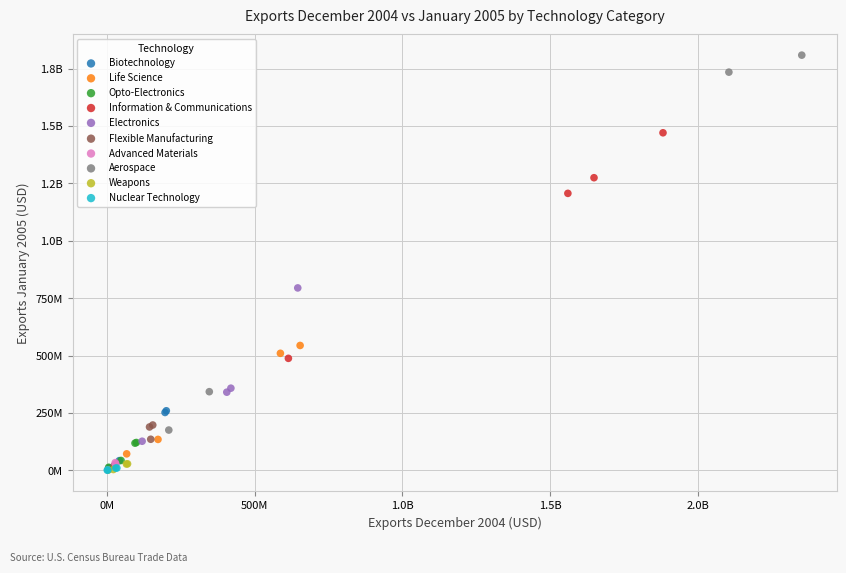

What are all the series names shown in the legend?

Biotechnology, Life Science, Opto-Electronics, Information & Communications, Electronics, Flexible Manufacturing, Advanced Materials, Aerospace, Weapons, Nuclear Technology